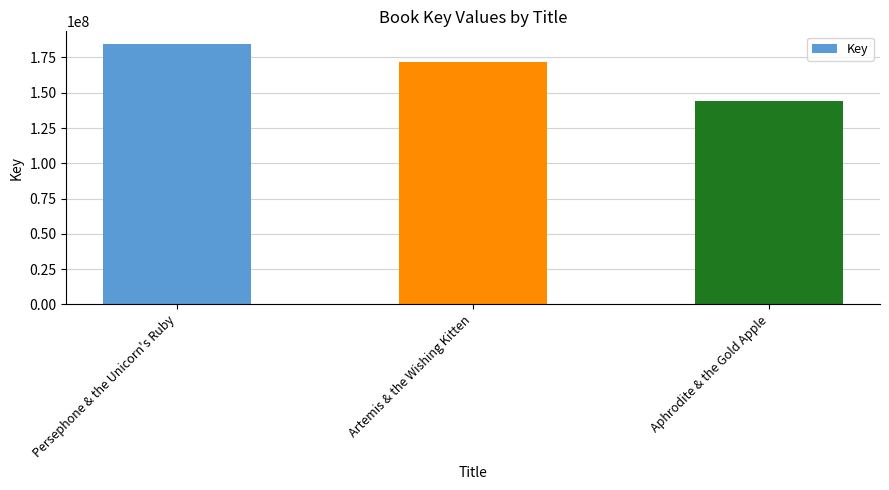

At which label is the value closest to 164156881?

Artemis & the Wishing Kitten